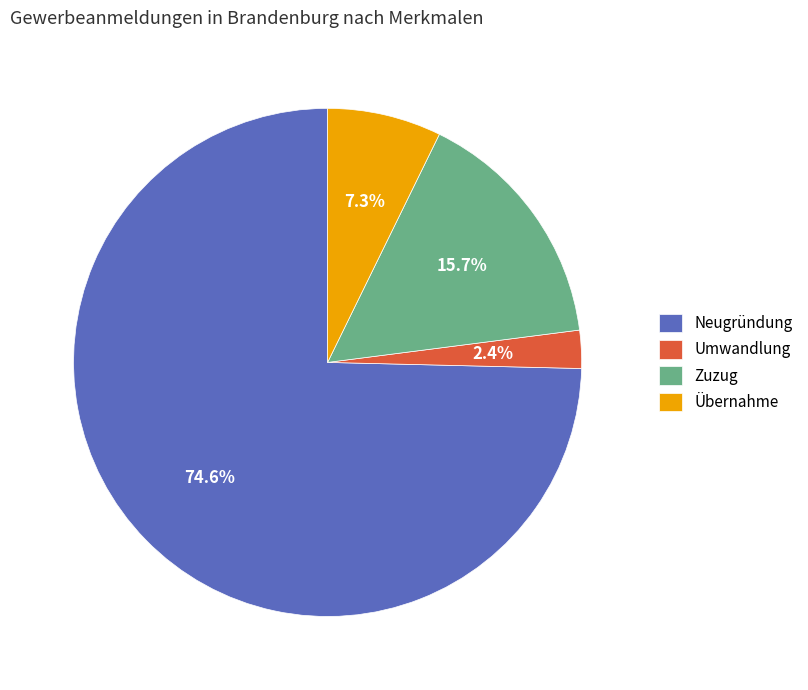

To the nearest percent, what is the average slice percentage?

25%